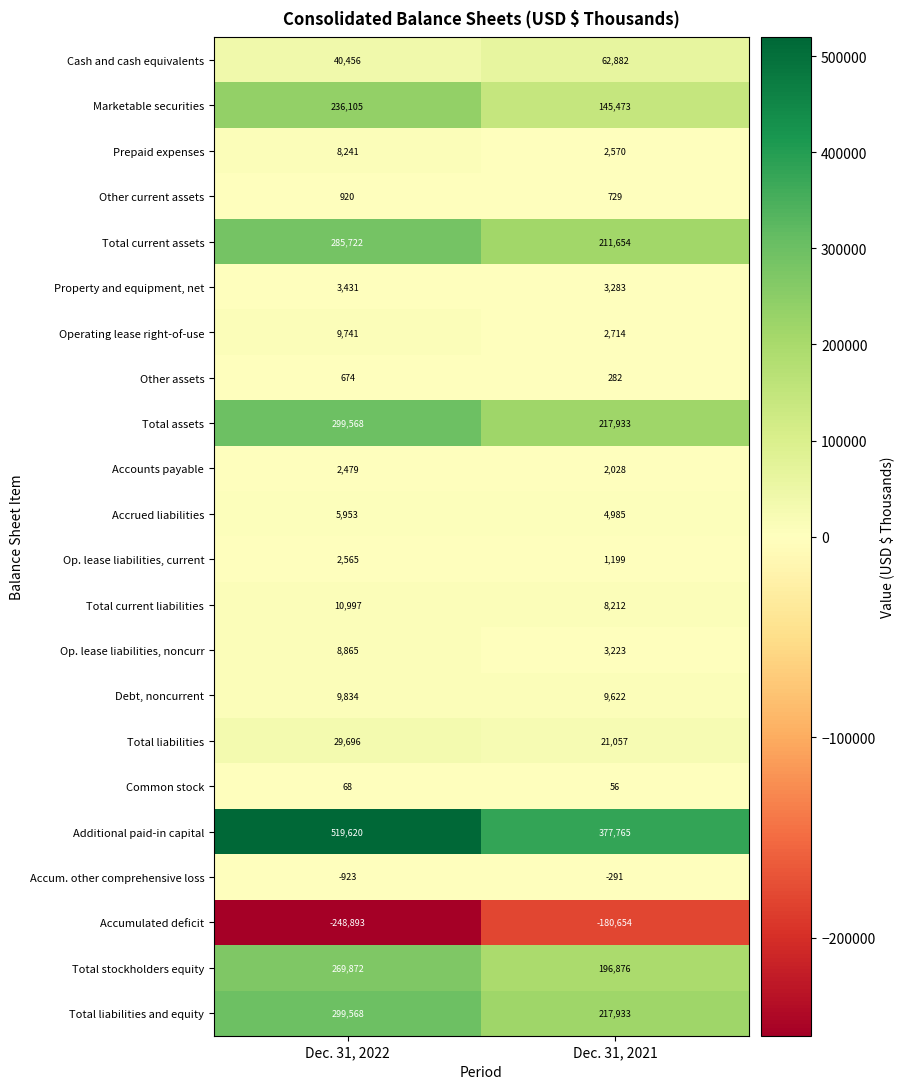

How many categories are shown in the chart?

2